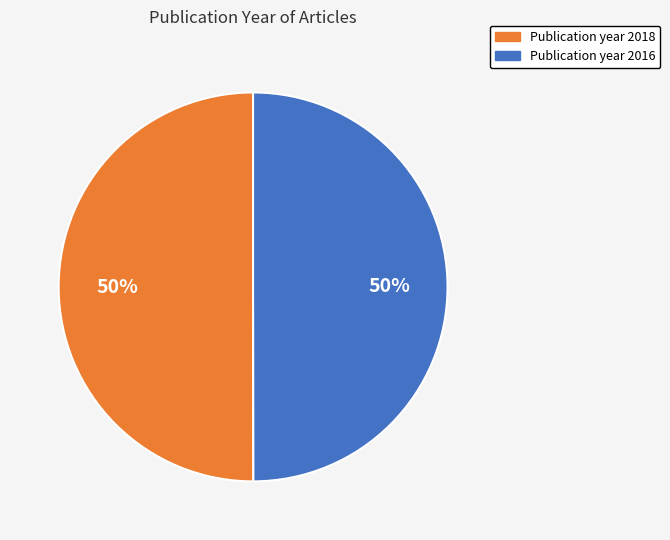

To the nearest percent, what is the average slice percentage?

50%